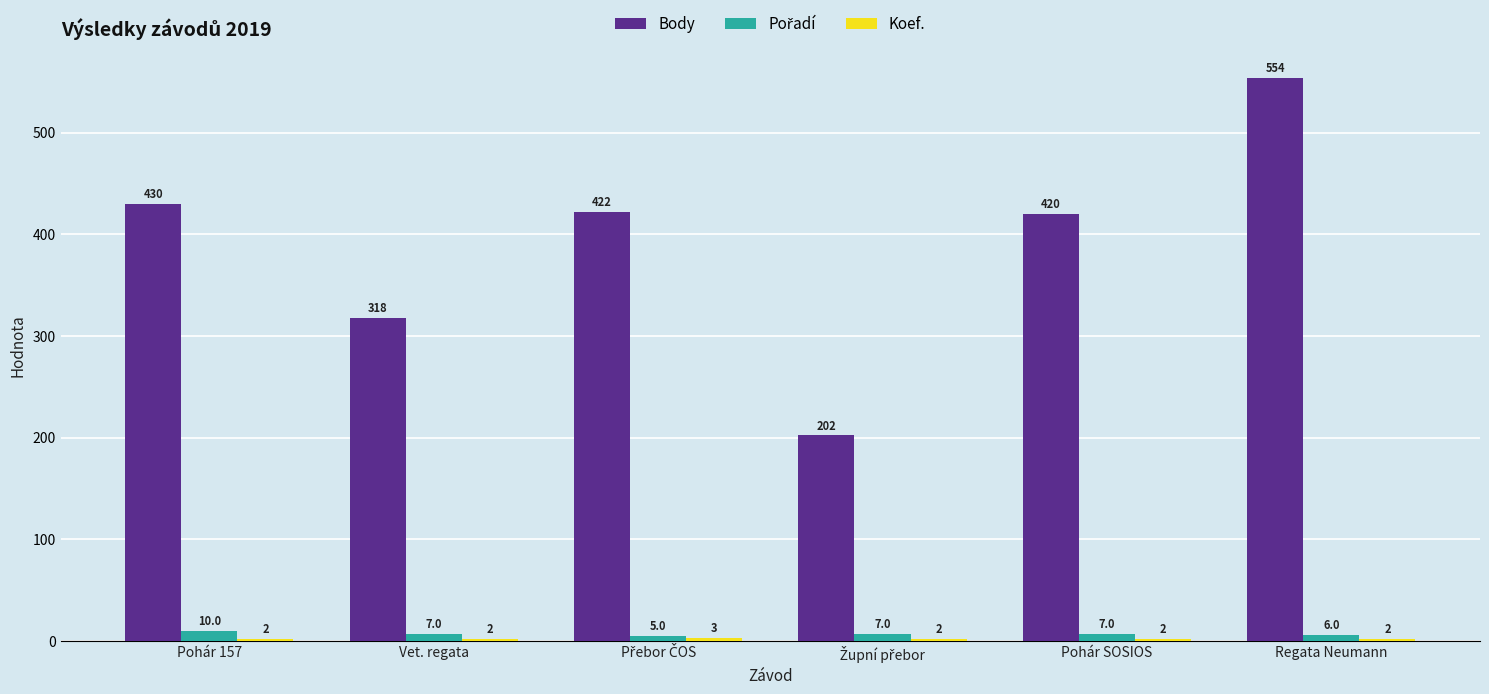

At which label does Body first exceed 422?

Pohár 157